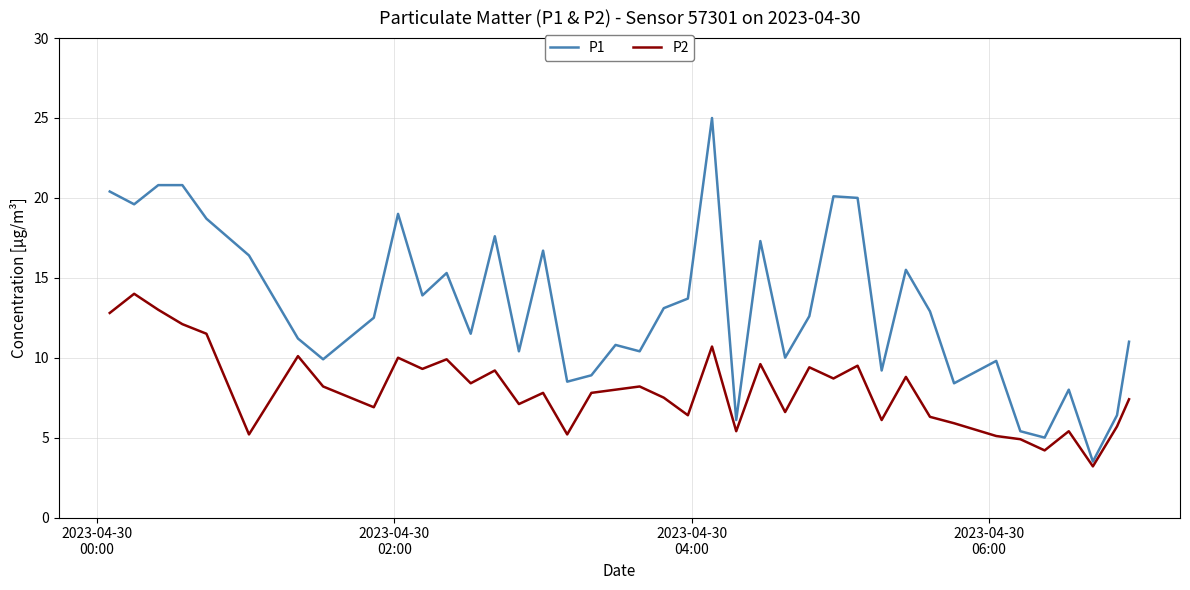

List the series in order of their peak value, lowest first.

P2, P1